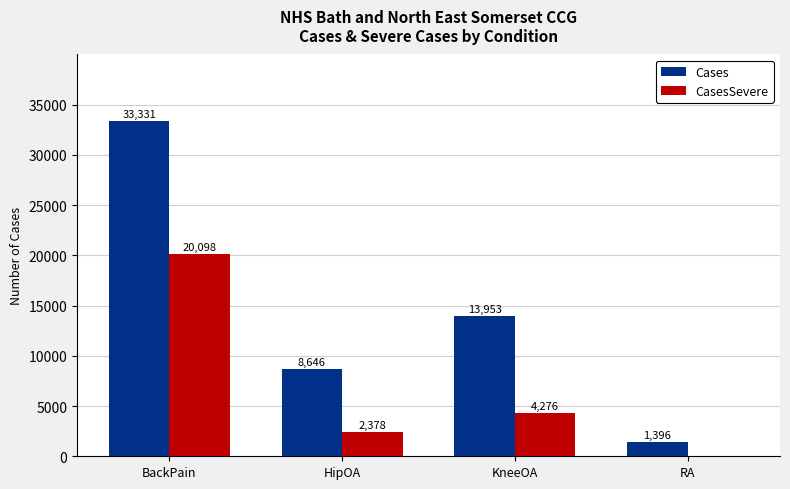

What is the sum of the Cases values at BackPain and KneeOA?

47284